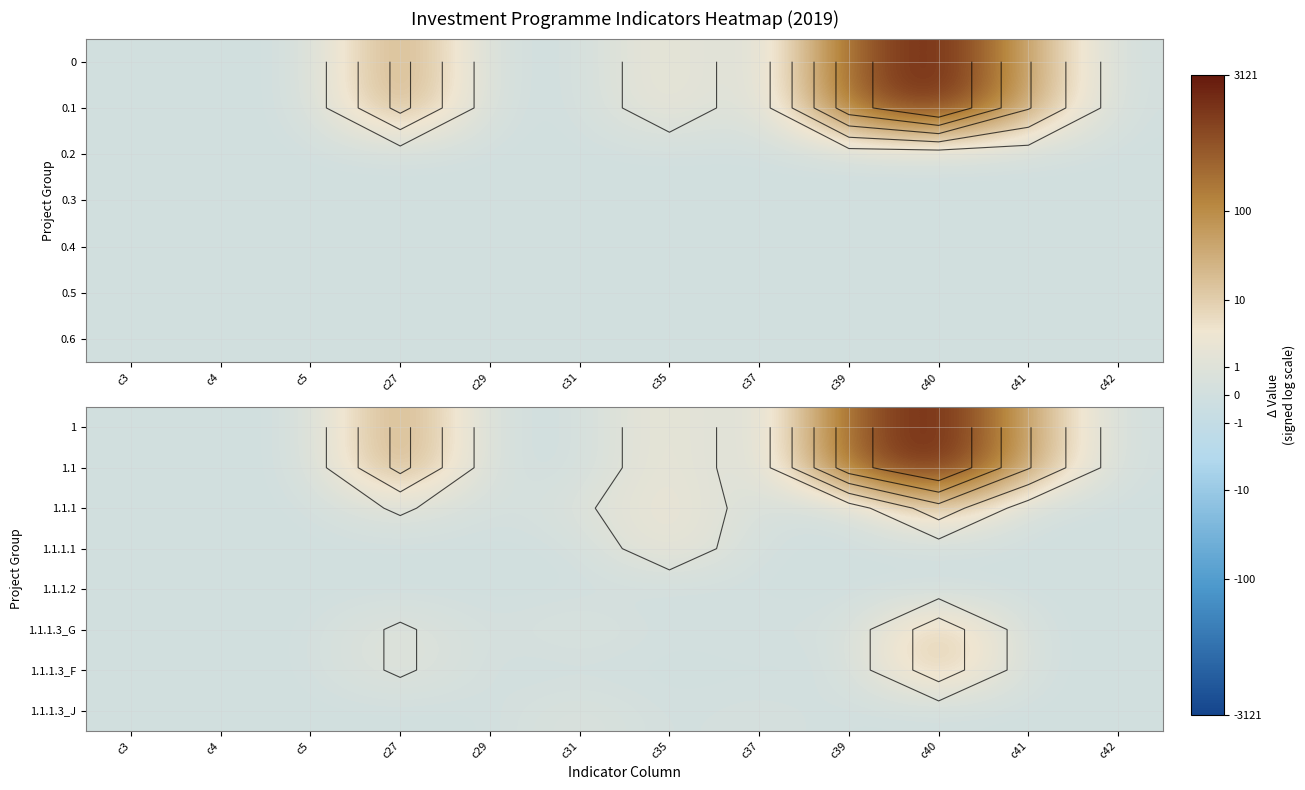

Which series has the largest total across all categories?

1